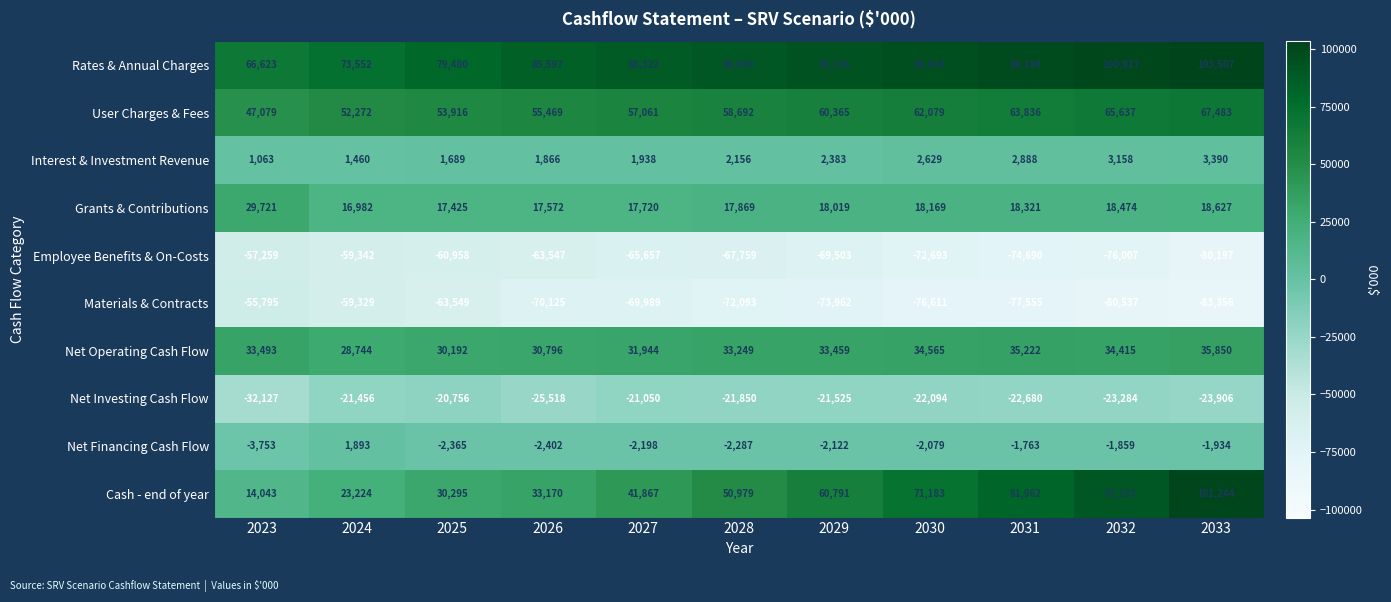

Read the Net Investing Cash Flow value at 2024, to the nearest 10.

-21460